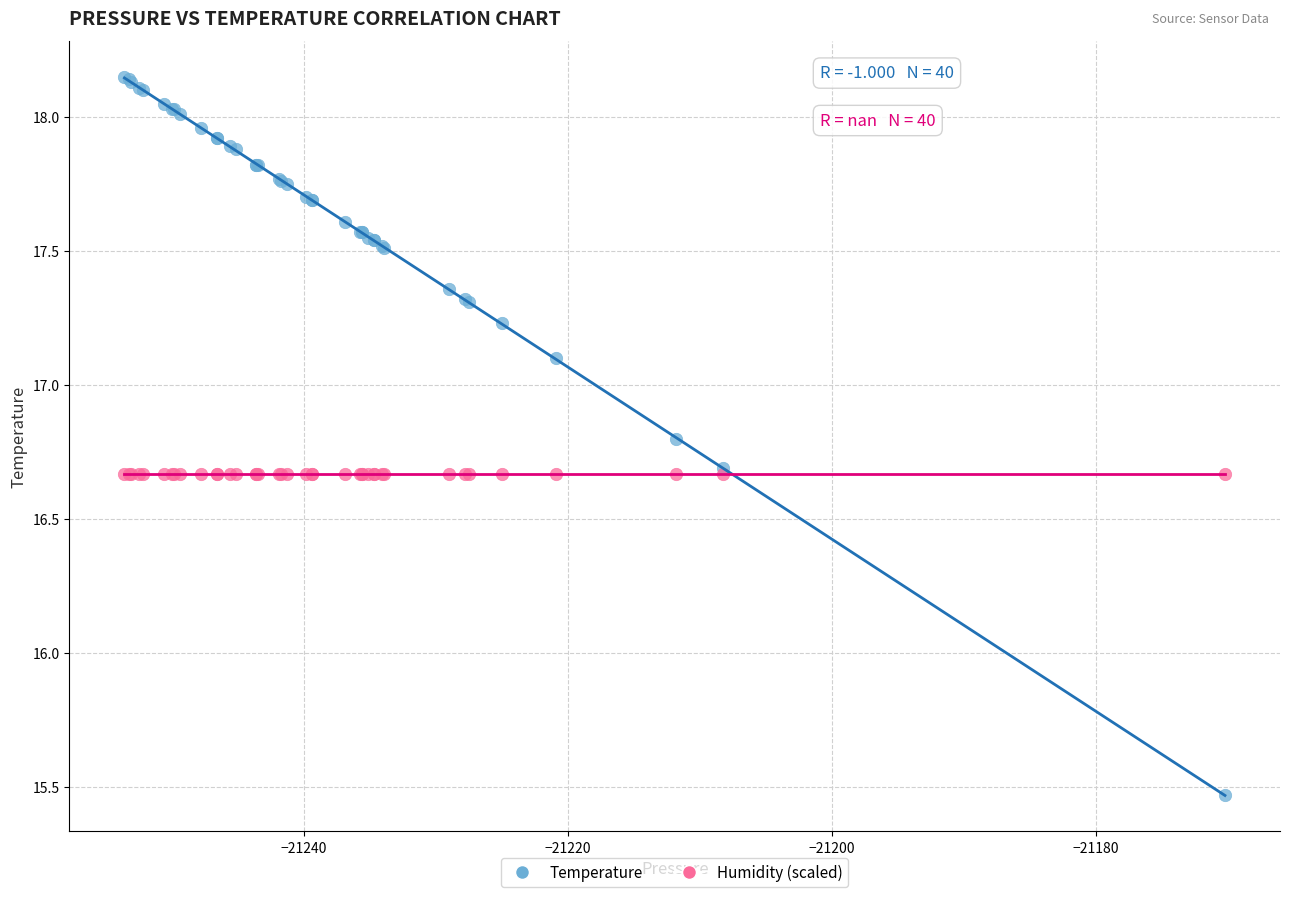

Which series contains the lowest Y value?

Temperature